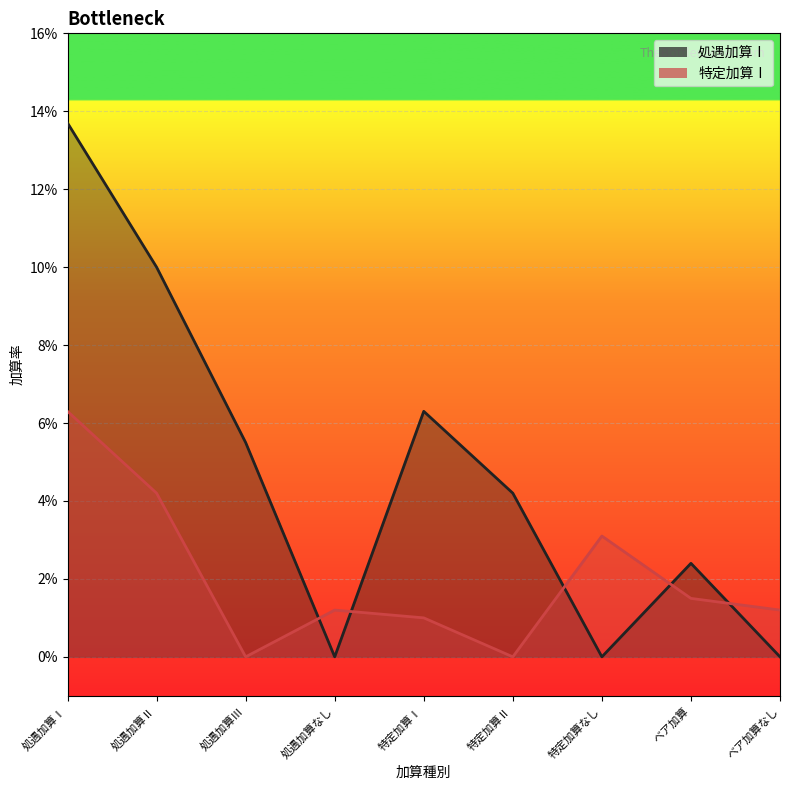

The 処遇加算Ⅰ series shows 0.0 at 処遇加算なし. True or false?

True